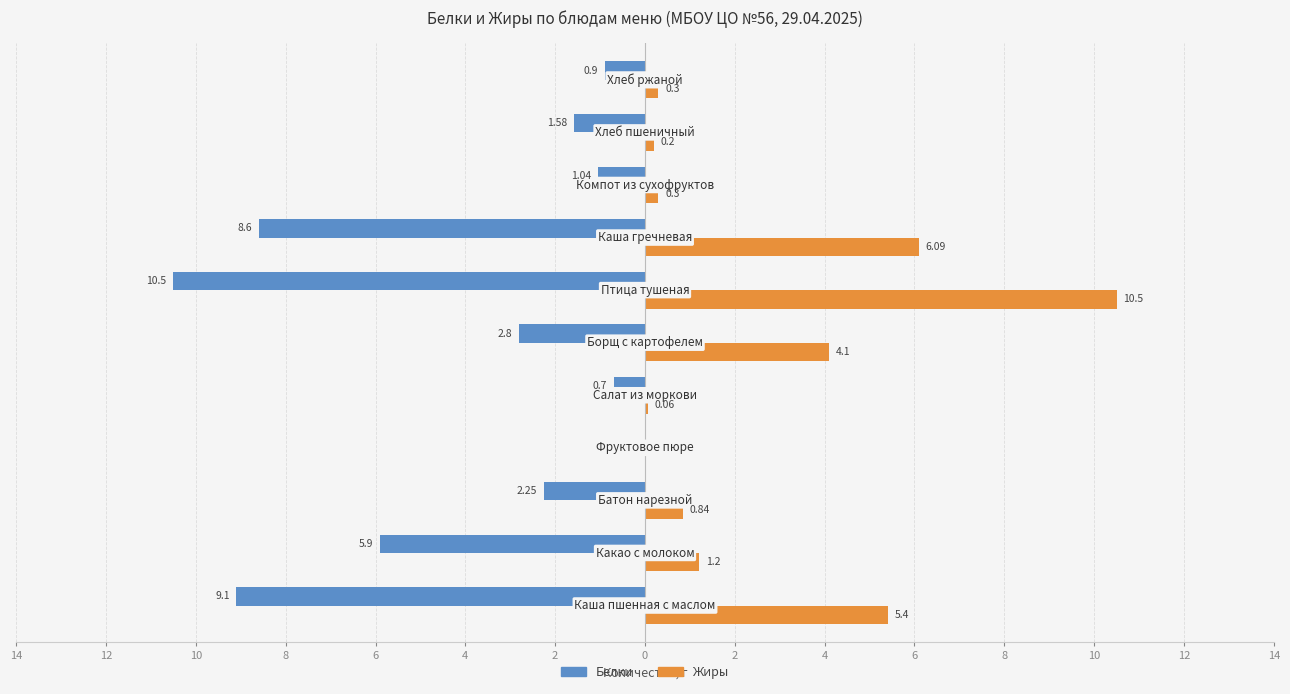

What are all the series names shown in the legend?

Белки, Жиры